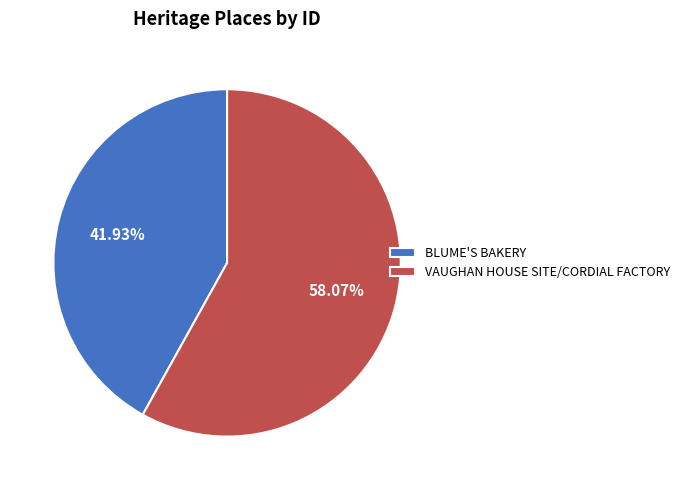

To the nearest percent, what portion does VAUGHAN HOUSE SITE/CORDIAL FACTORY represent?

58%